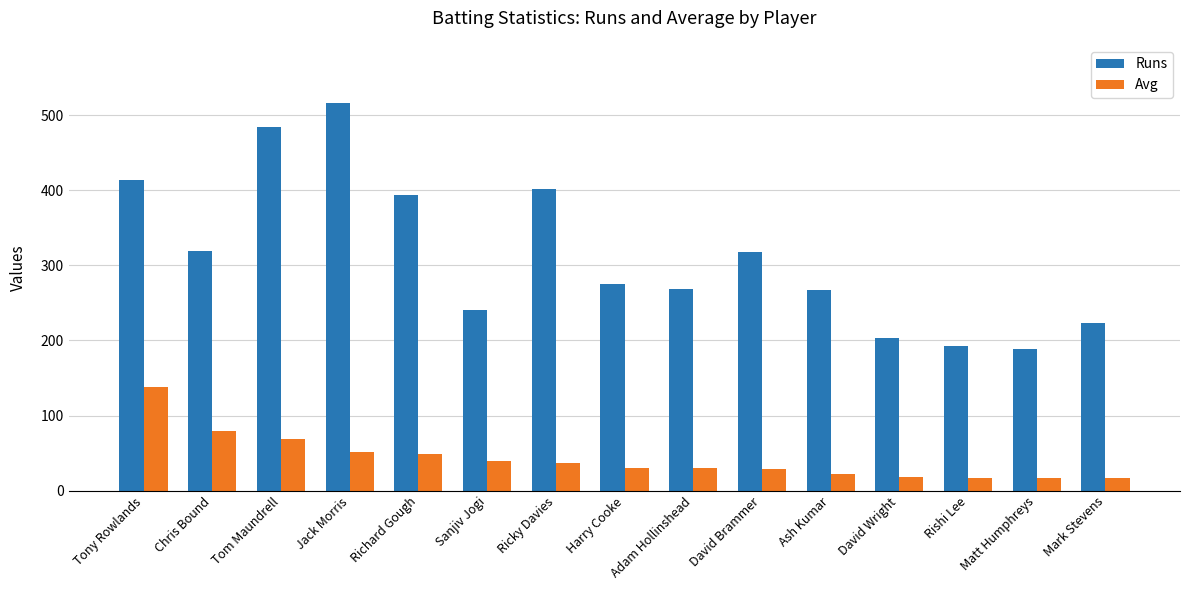

What is the sum of all Avg values?

645.9